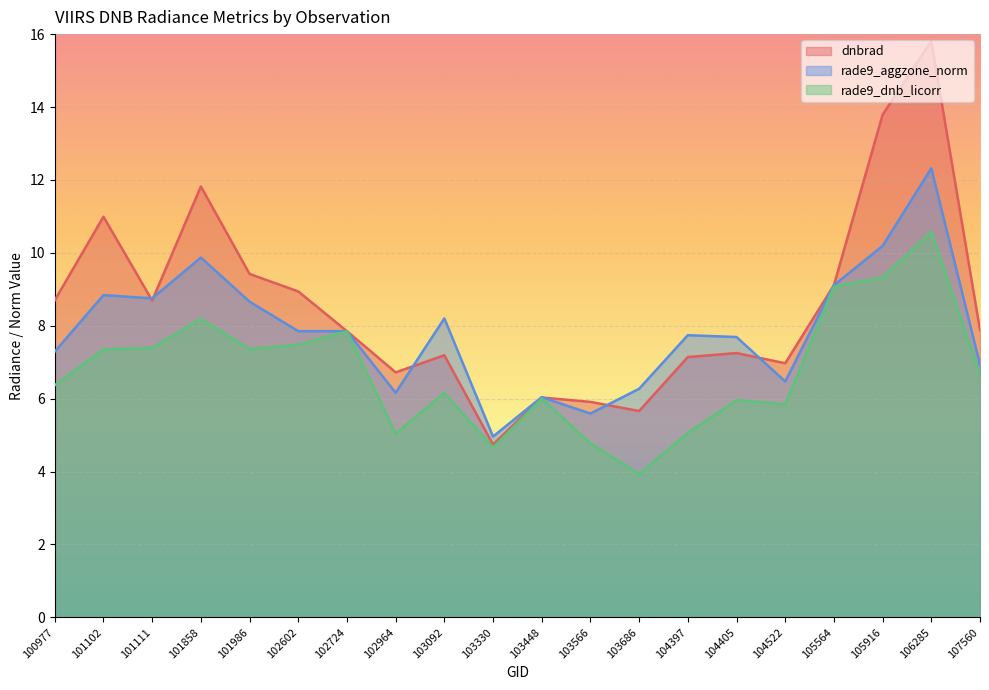

Where does the rade9_aggzone_norm series first go above 7?

100977